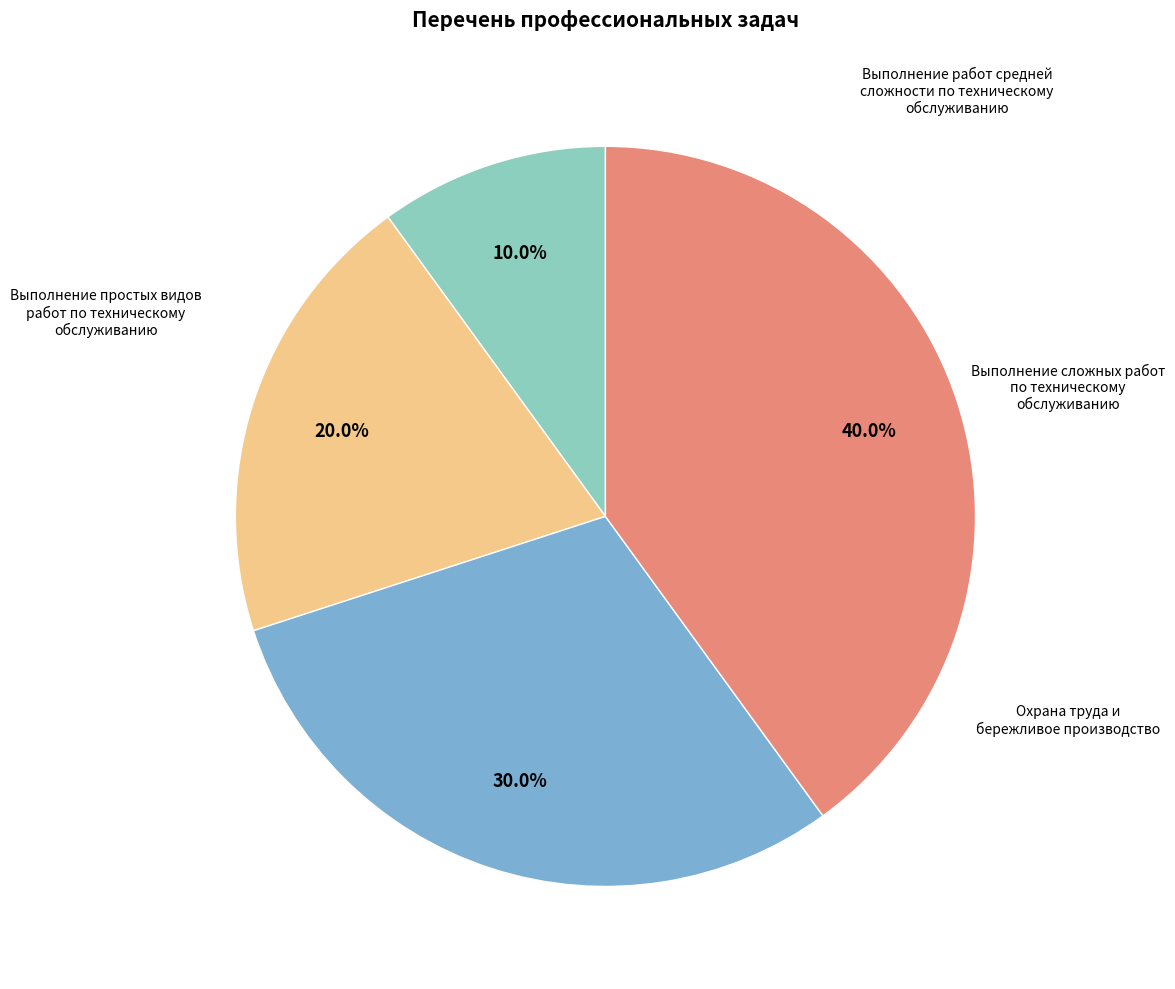

Does any single category account for the majority?

No